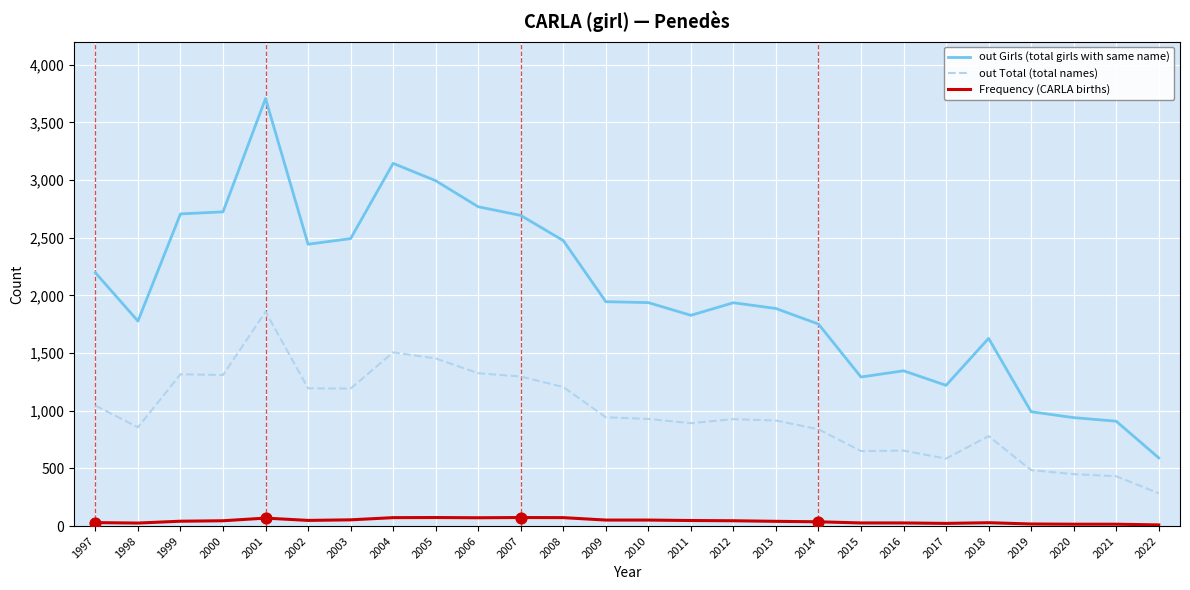

What is the total value across all series at 2010?

2918